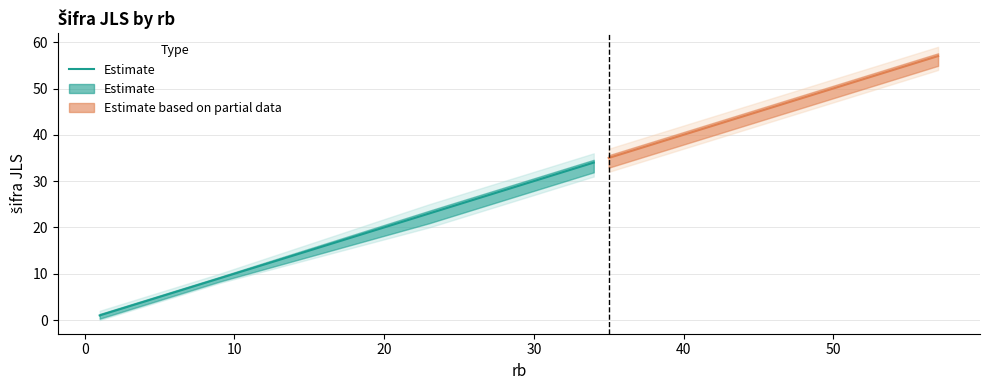

What is the smallest value displayed?

1